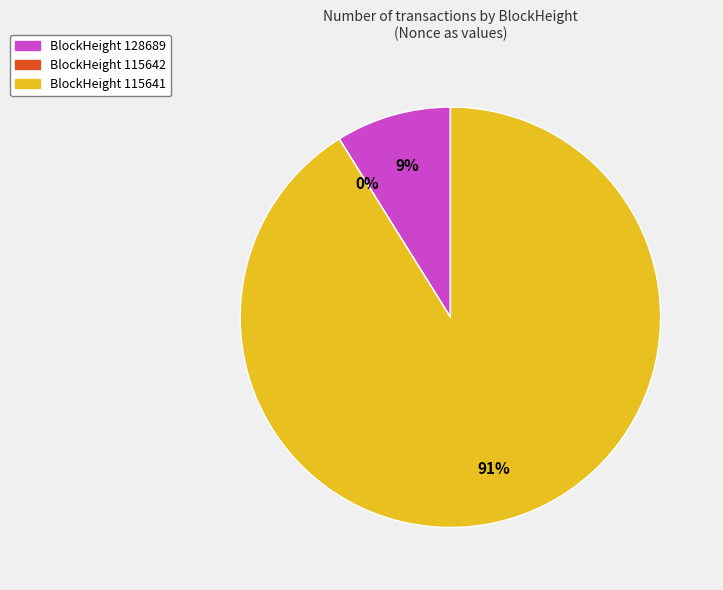

True or false: 115641 accounts for 83% of the total.

False